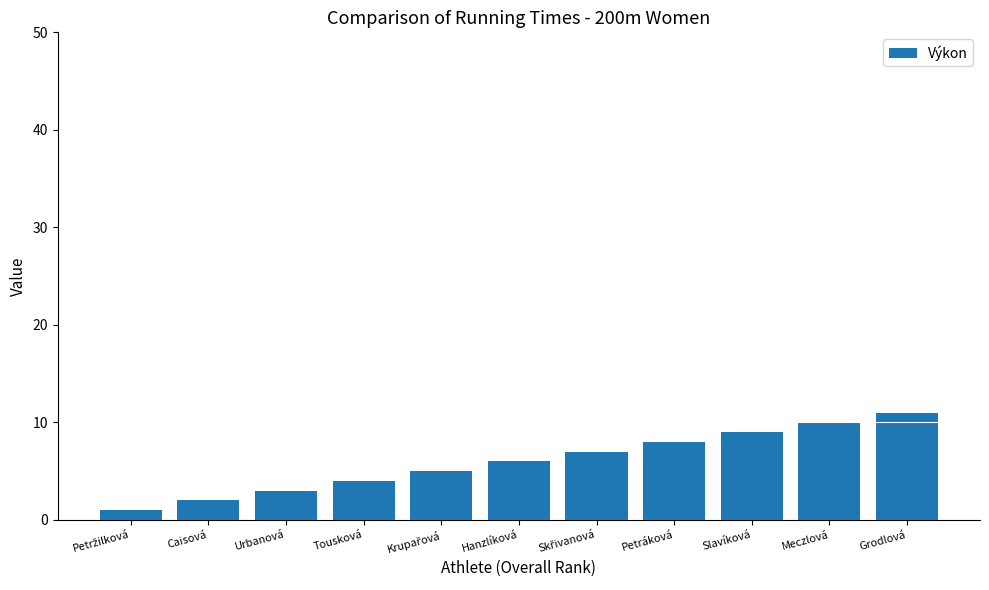

How many distinct data groups are displayed?

1